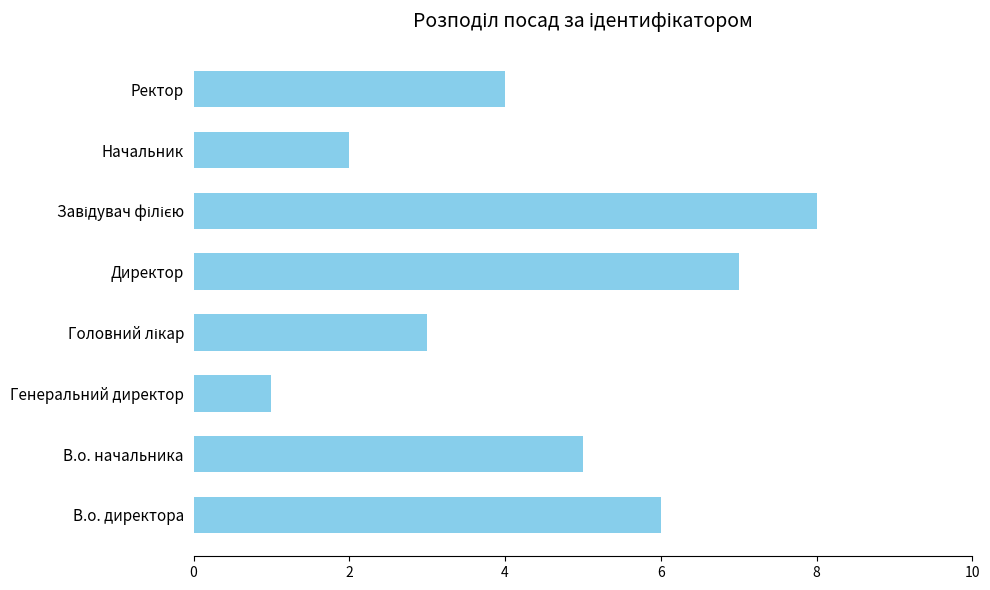

How many values are between 3 and 7?

5